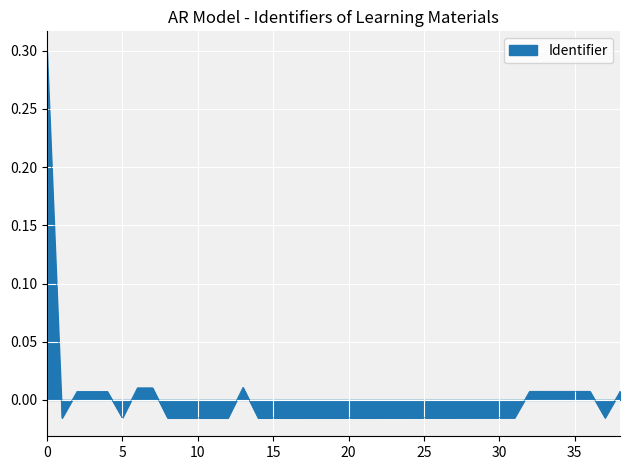

How many categories are shown in the chart?

39